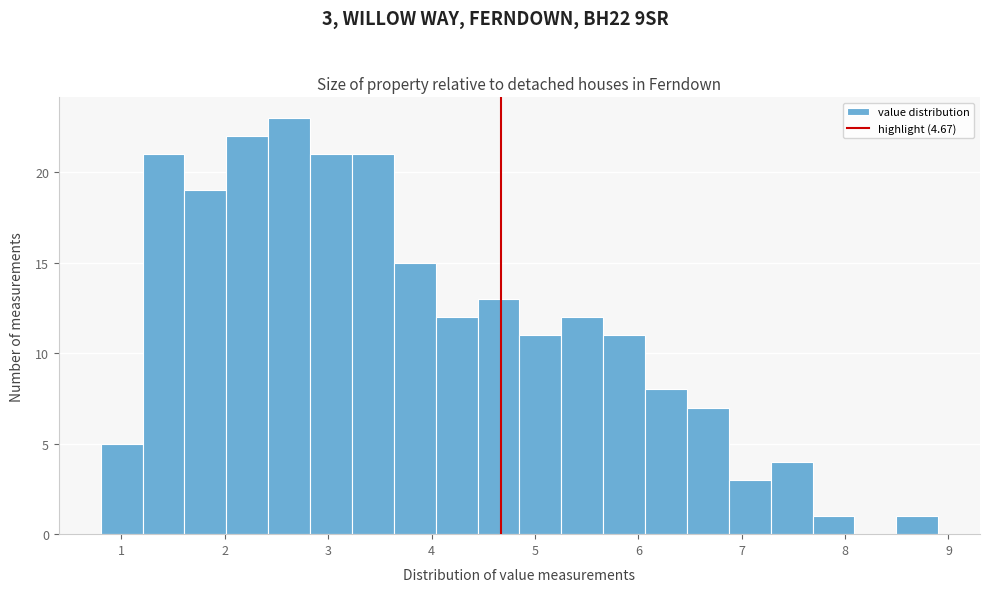

Over which range of the x-axis is the bar tallest?

2.4 to 2.8